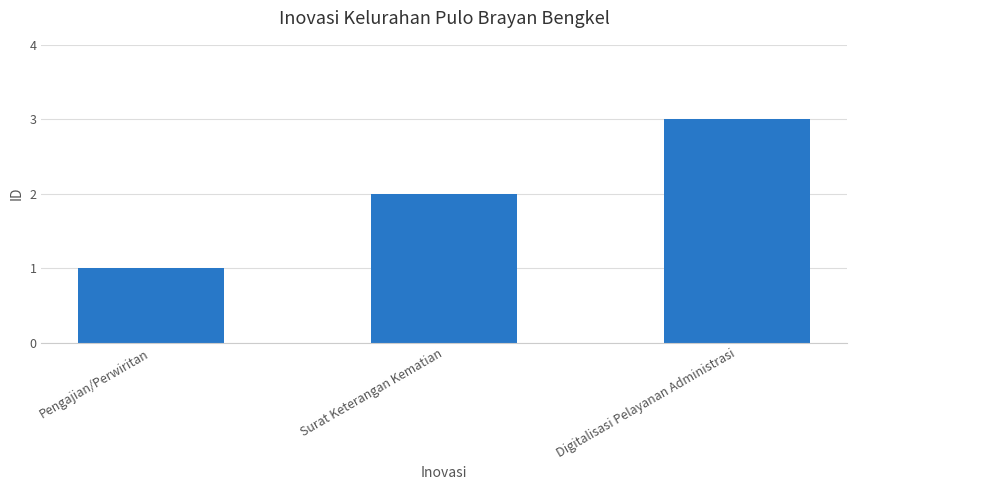

Approximately how many times larger is the value at Surat Keterangan Kematian compared to Pengajian/Perwiritan?

2.0